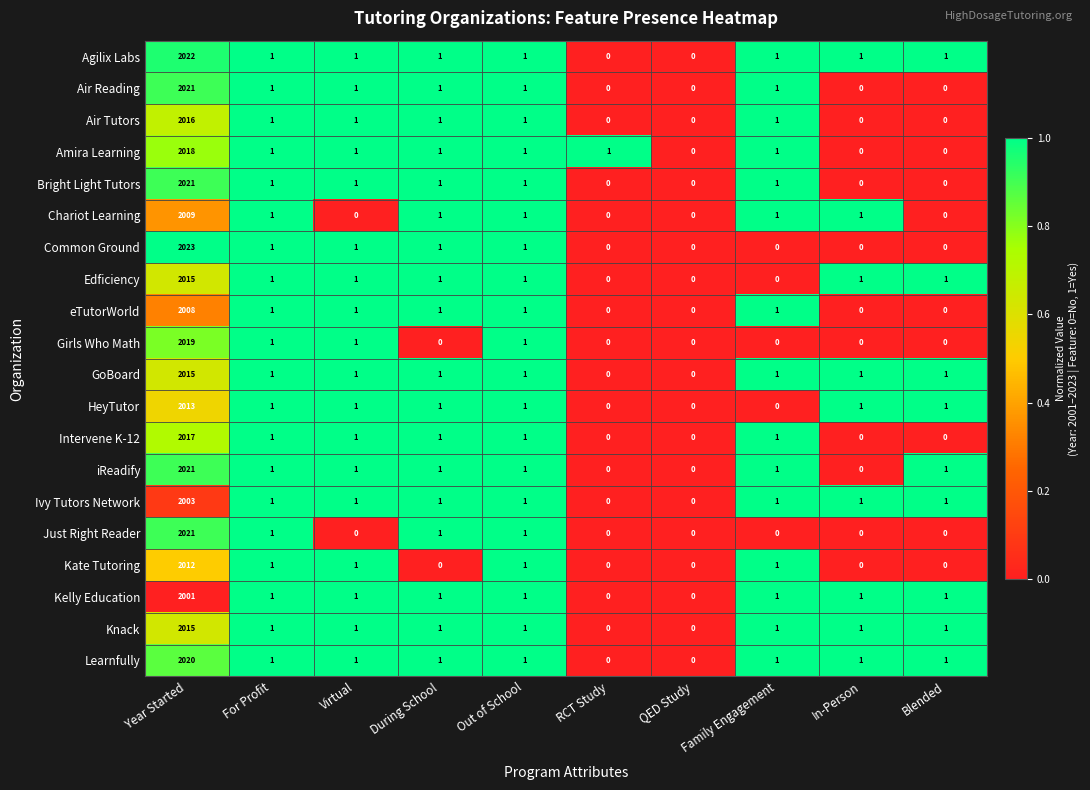

Which series has the largest total across all categories?

Agilix Labs